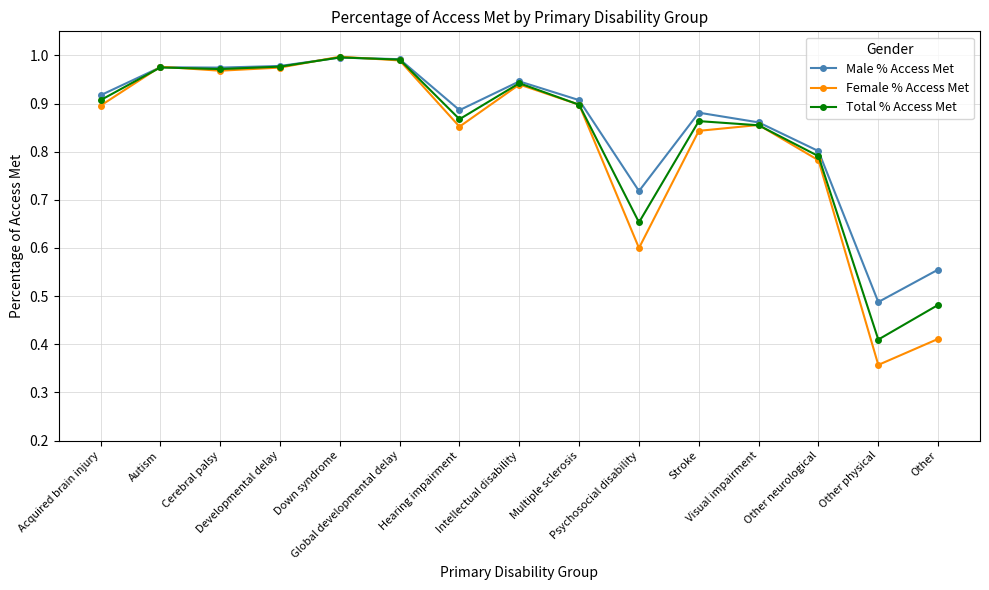

Which series has the largest range (max minus min)?

Female % Access Met